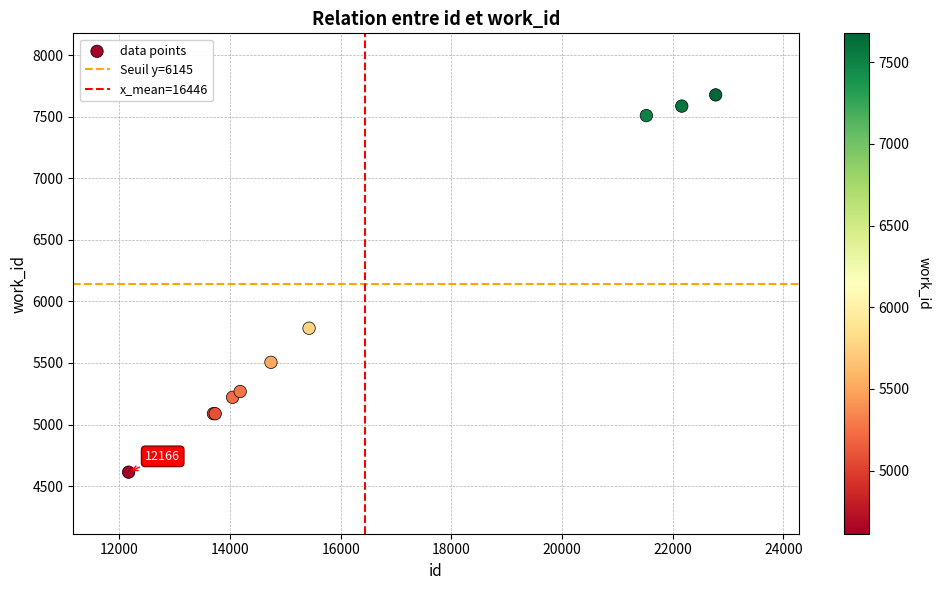

What Y value in the scatter plot is closest to 6145?

5782